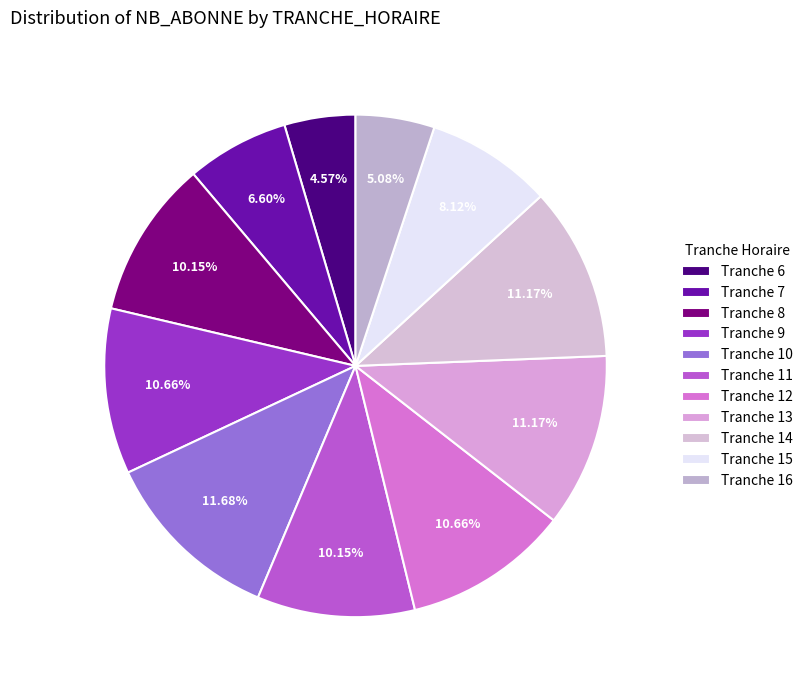

What percentage is the Tranche 13 slice, to the nearest percent?

11%